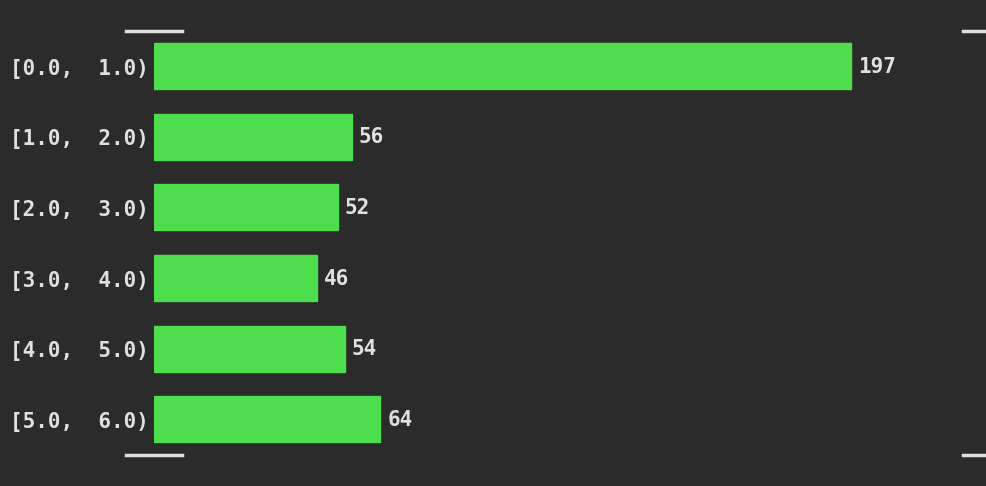

Reading bottom to top, transcribe all the data shown in this chart.

64	54	46	52	56	197